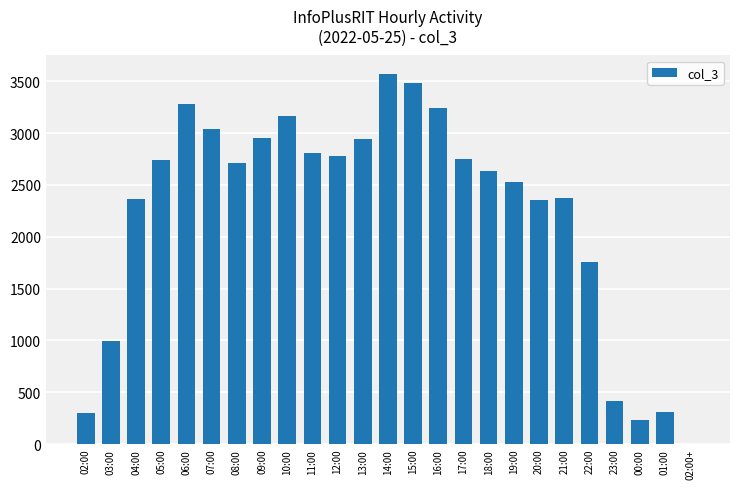

What is the change in value from 11:00 to 19:00?

-280